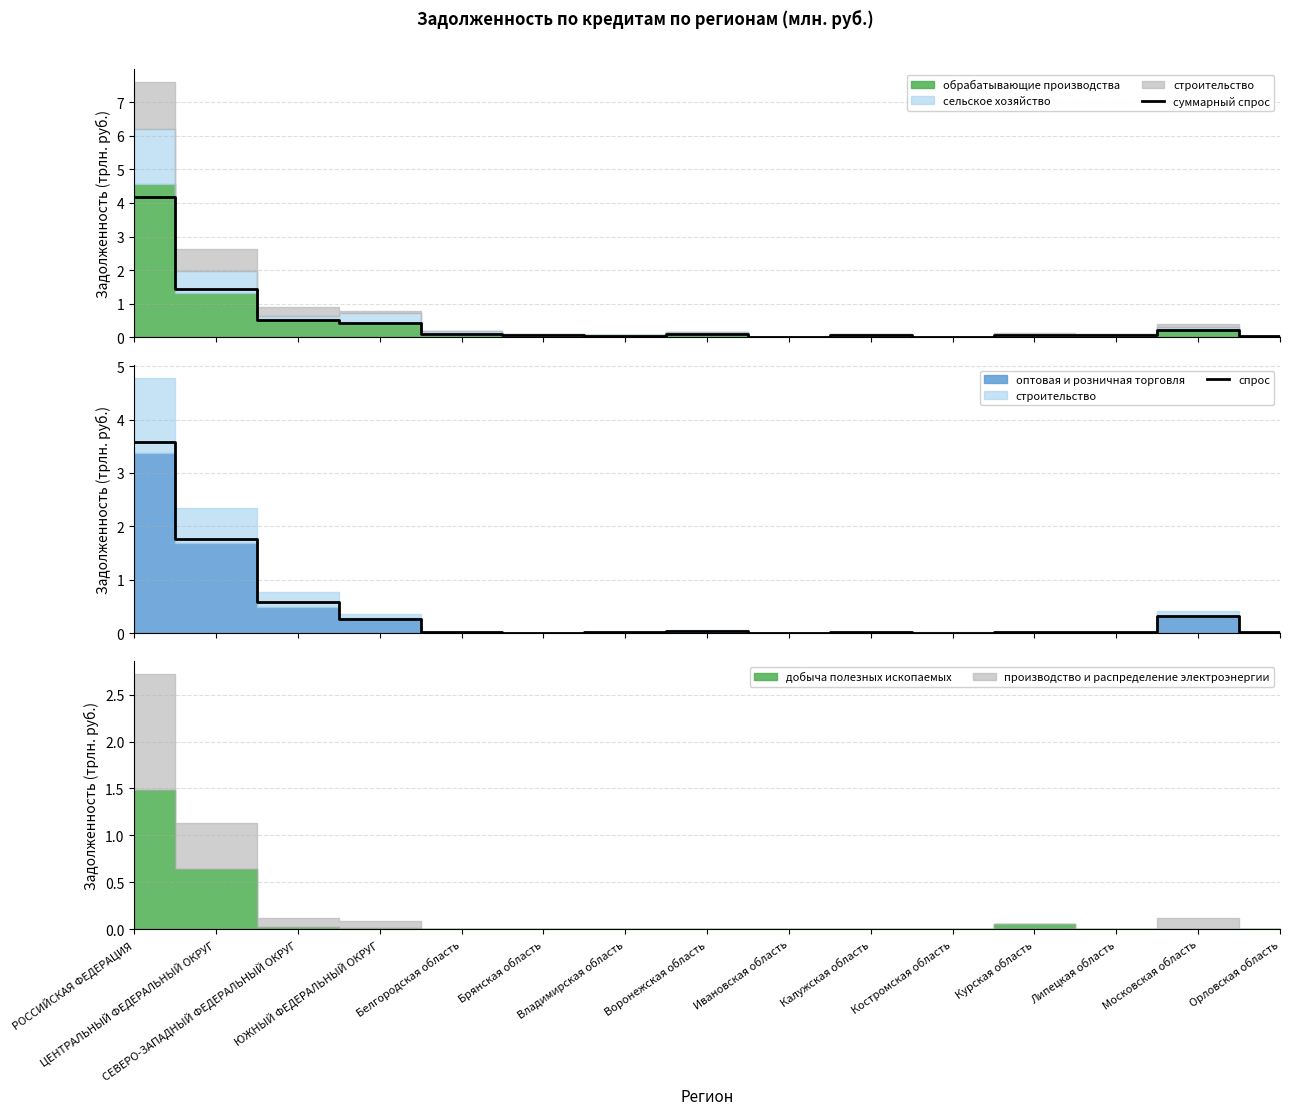

What is the label of the 14th point from the right?

ЦЕНТРАЛЬНЫЙ ФЕДЕРАЛЬНЫЙ ОКРУГ